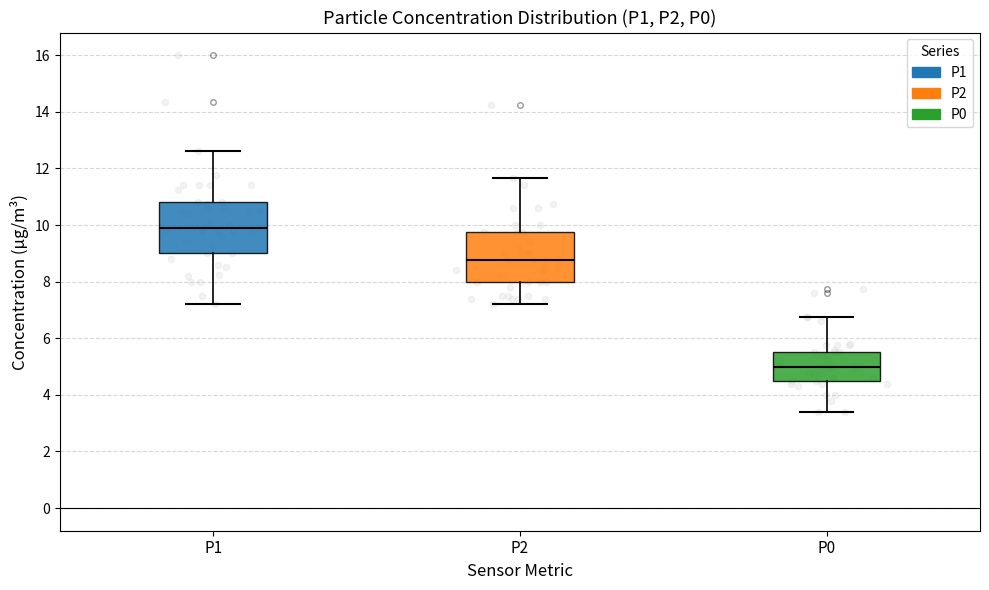

Which box's median line is the highest?

P1